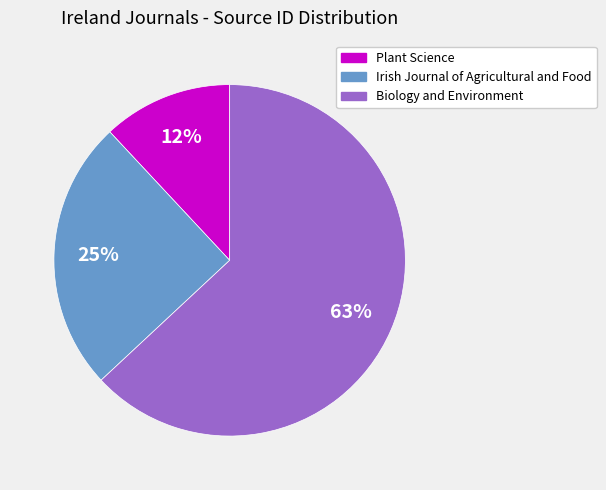

Is there a majority slice in this chart?

Yes